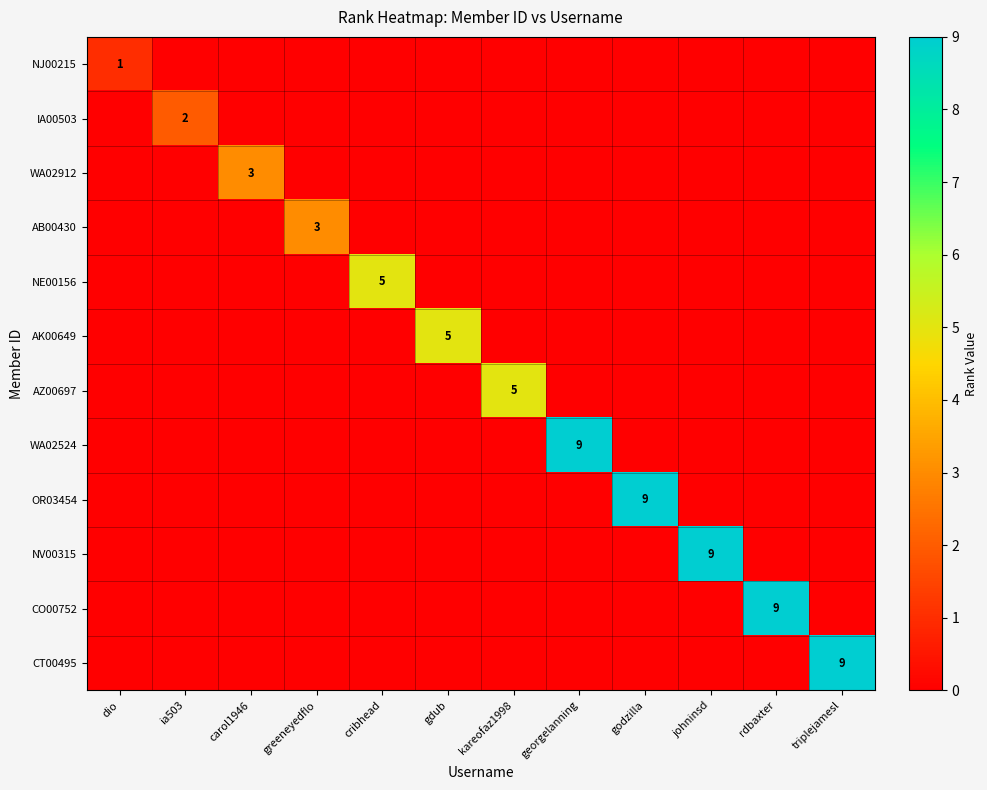

True or false: AB00430 has a value of 3 at greeneyedflo.

True